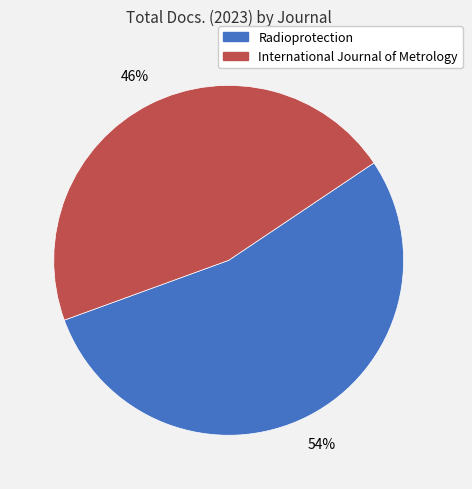

Which slice is the smallest?

International Journal of Metrology